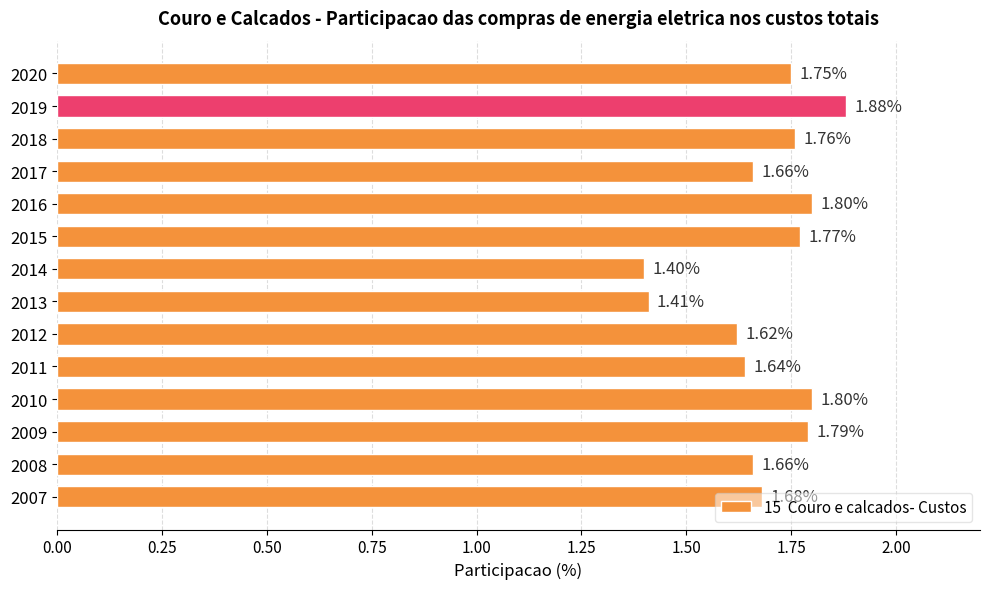

What is the difference between the values at 2014 and 2019?

0.5